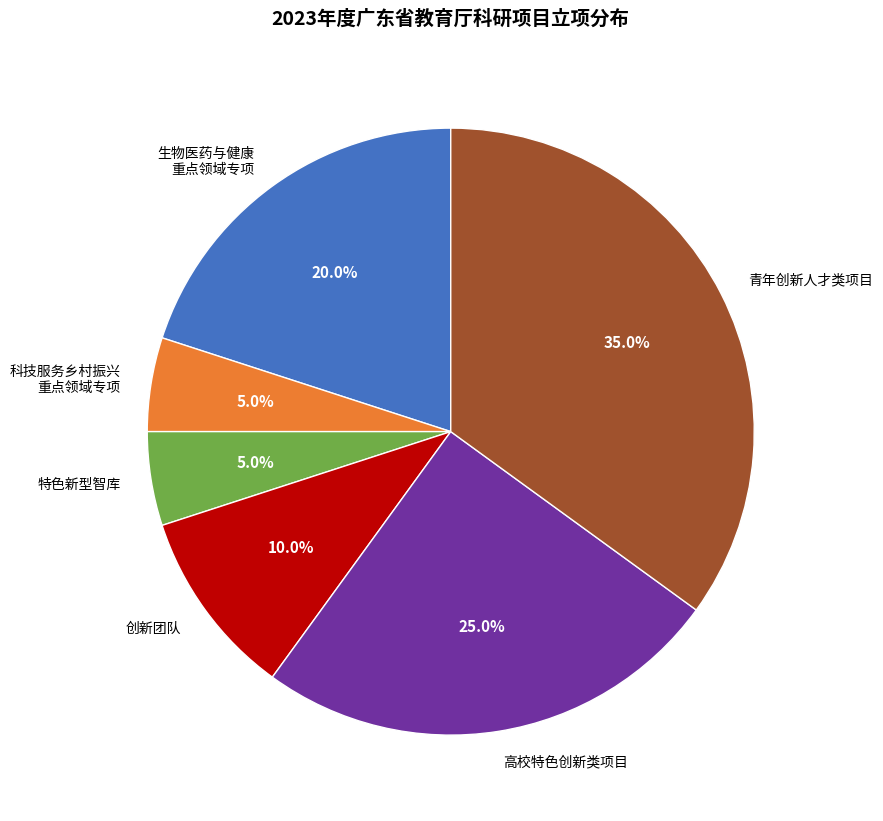

Does any single category account for the majority?

No